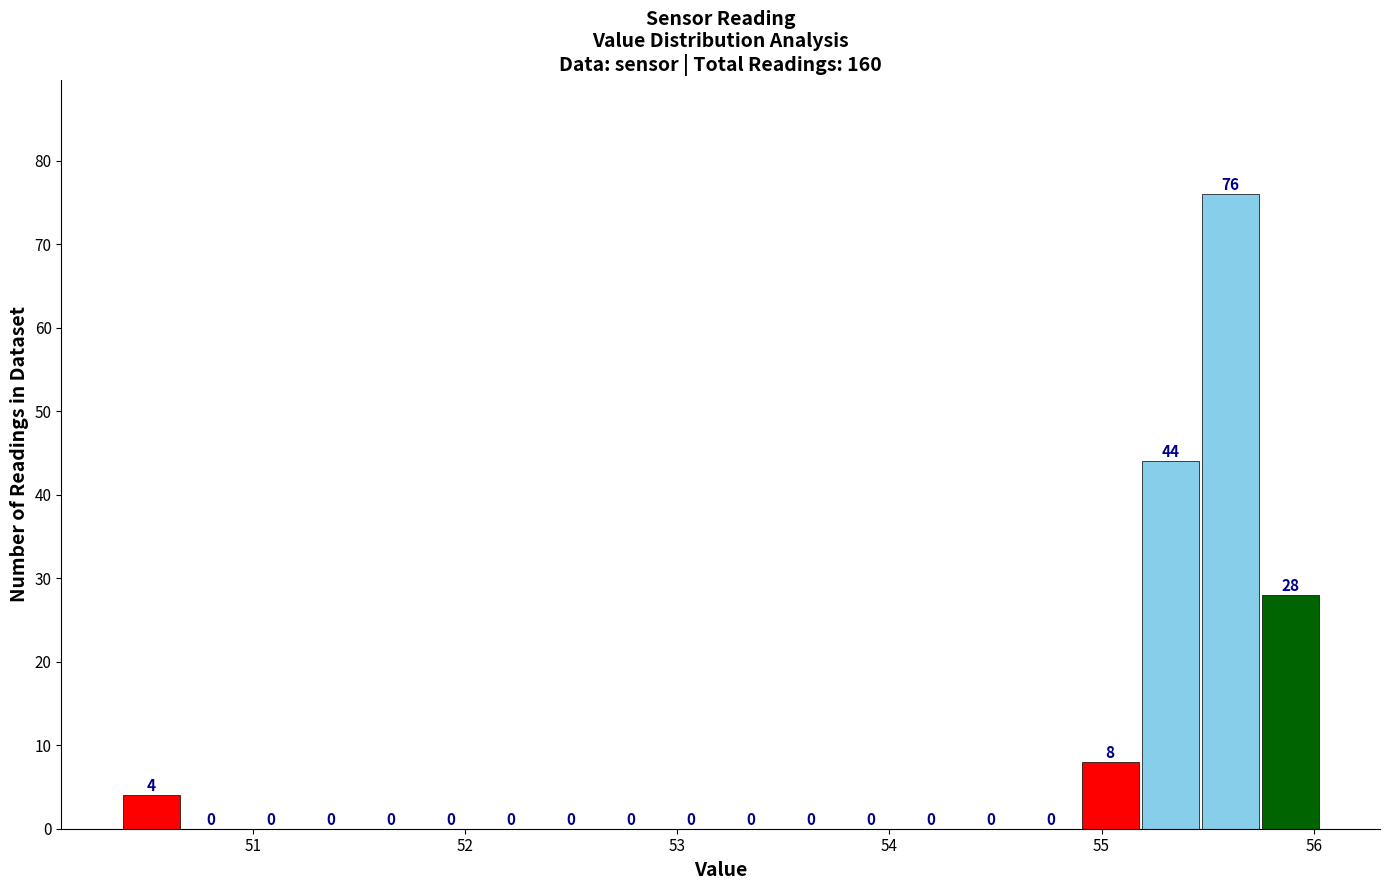

Read against the x-axis, roughly where is the centre of the tallest bar?

55.6